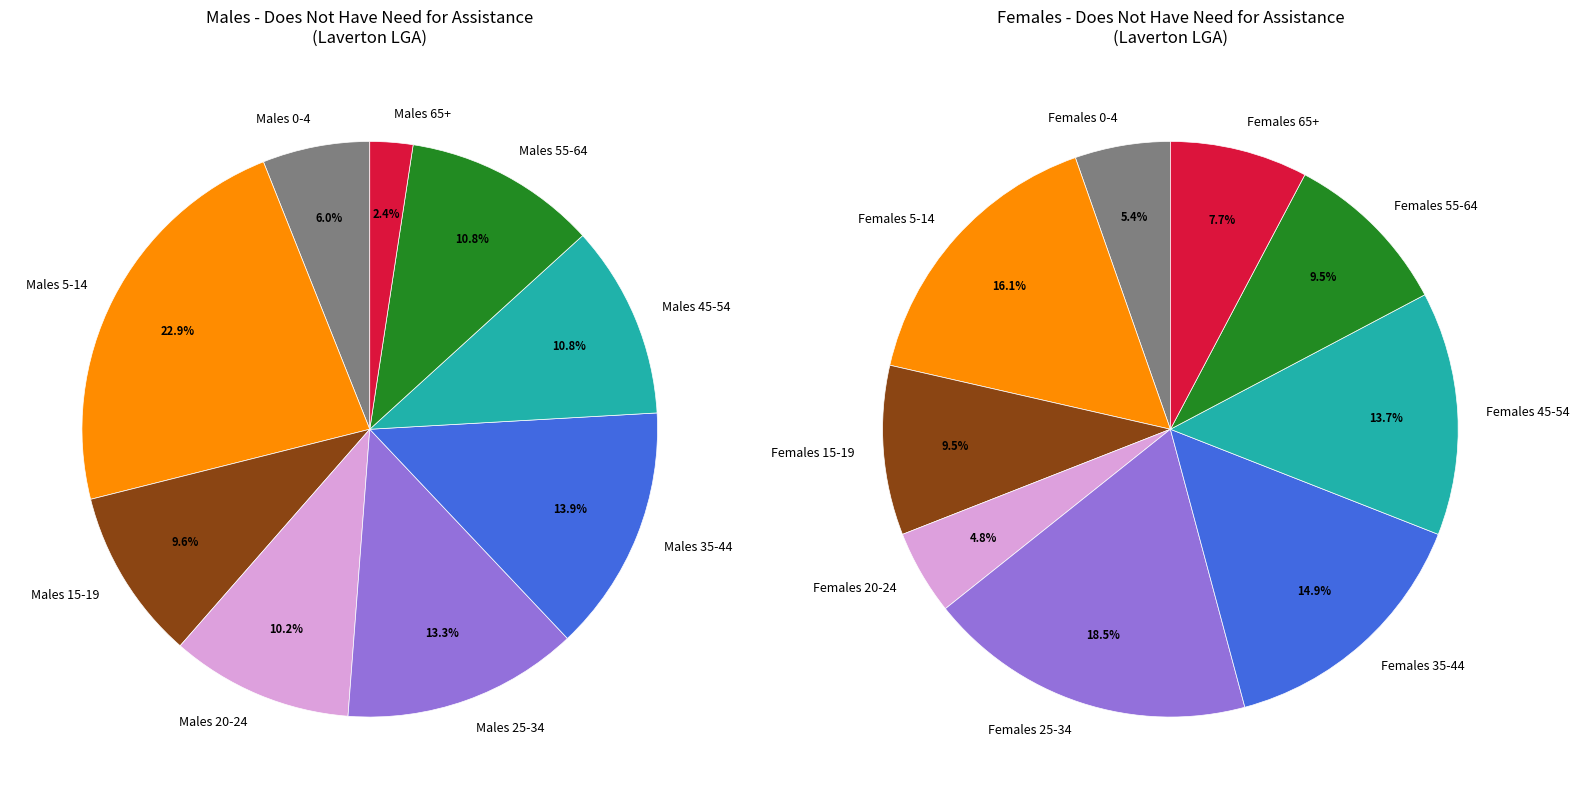

Does Males 15-19 represent more than half of the total?

No